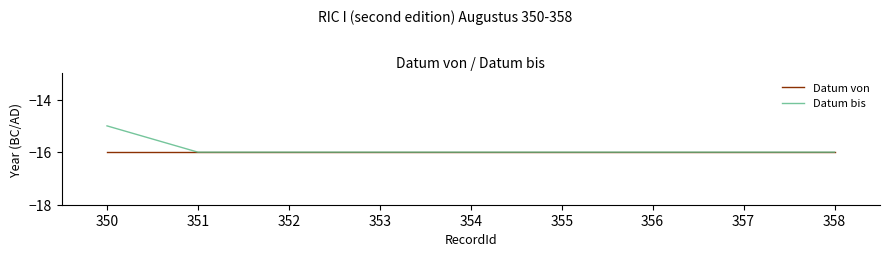

Which series has the largest range (max minus min)?

Datum bis